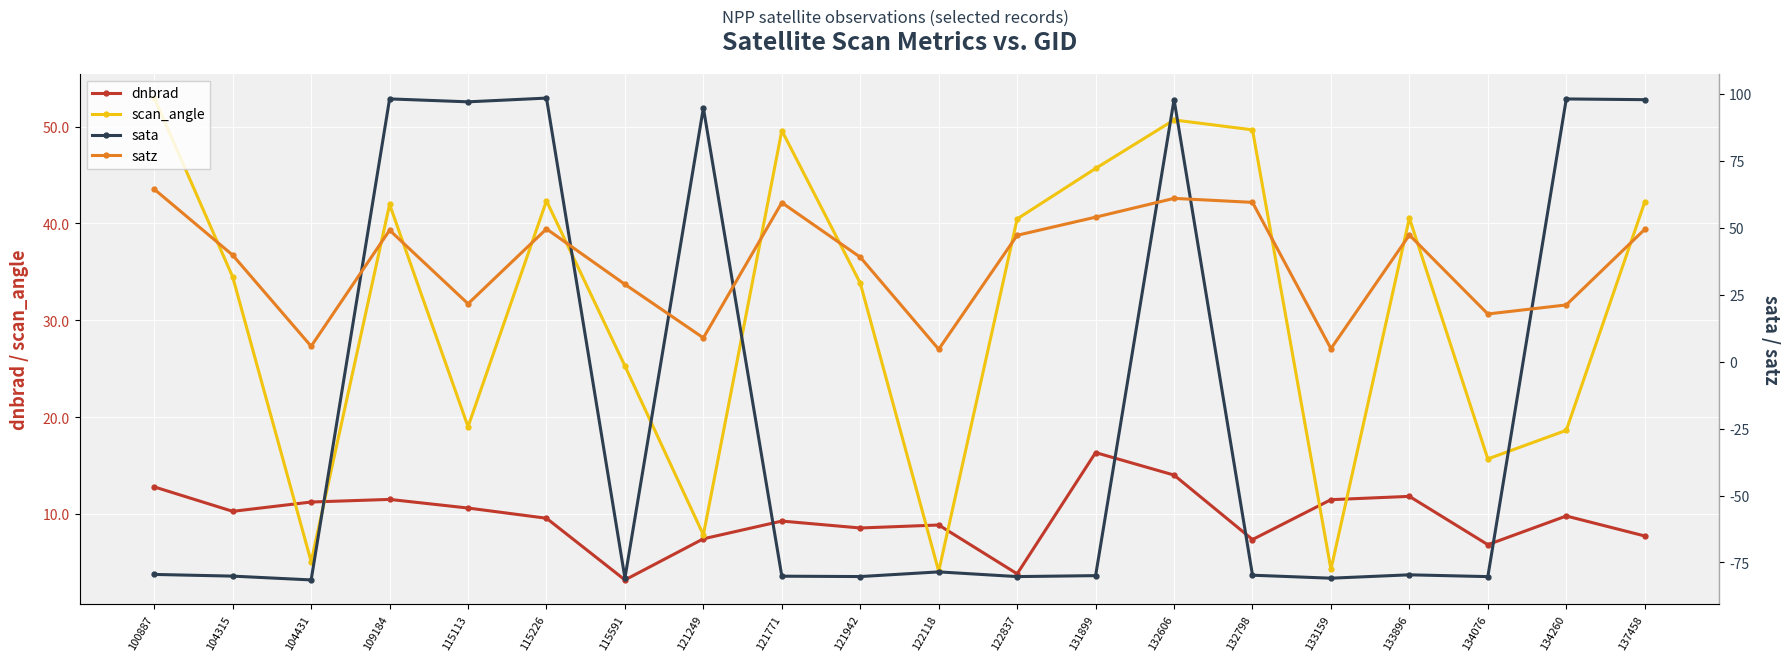

What is the difference between the maximum and second lowest values in the sata series?

179.3